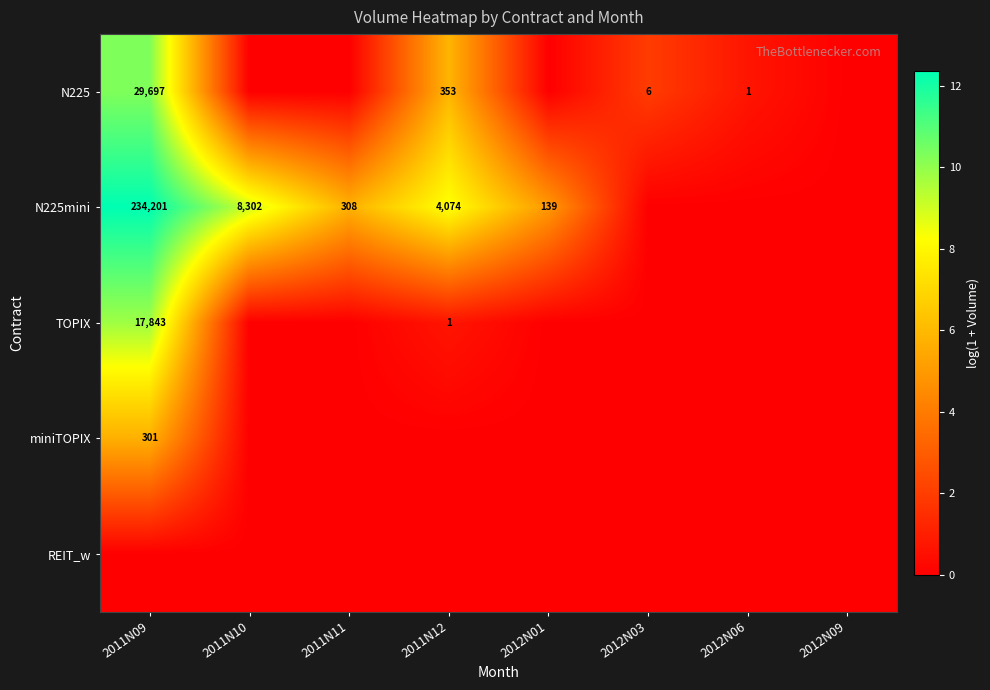

Count the number of categories in the chart.

8